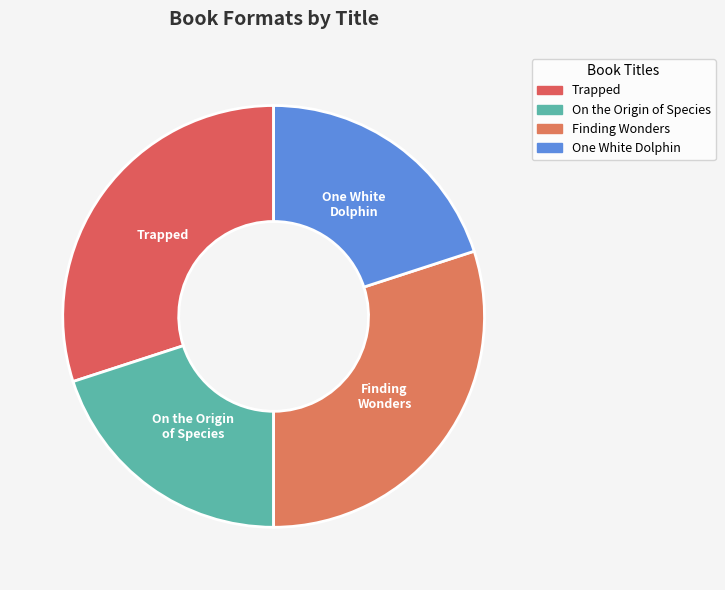

How many segments does this pie chart have?

4